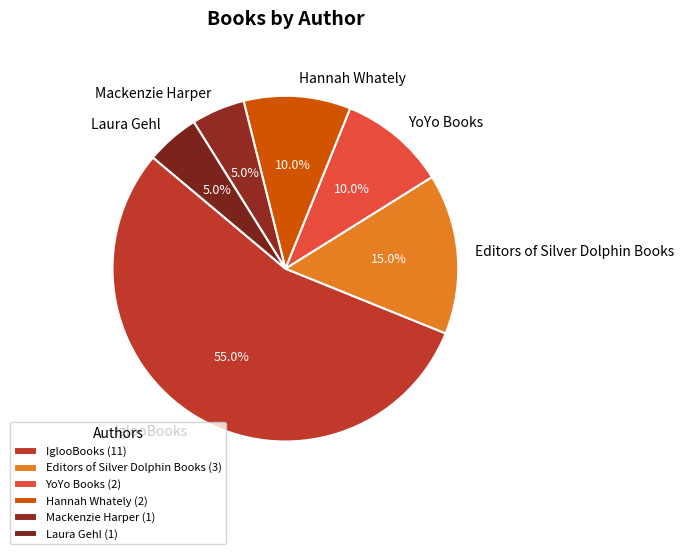

Does IglooBooks represent more than half of the total?

Yes